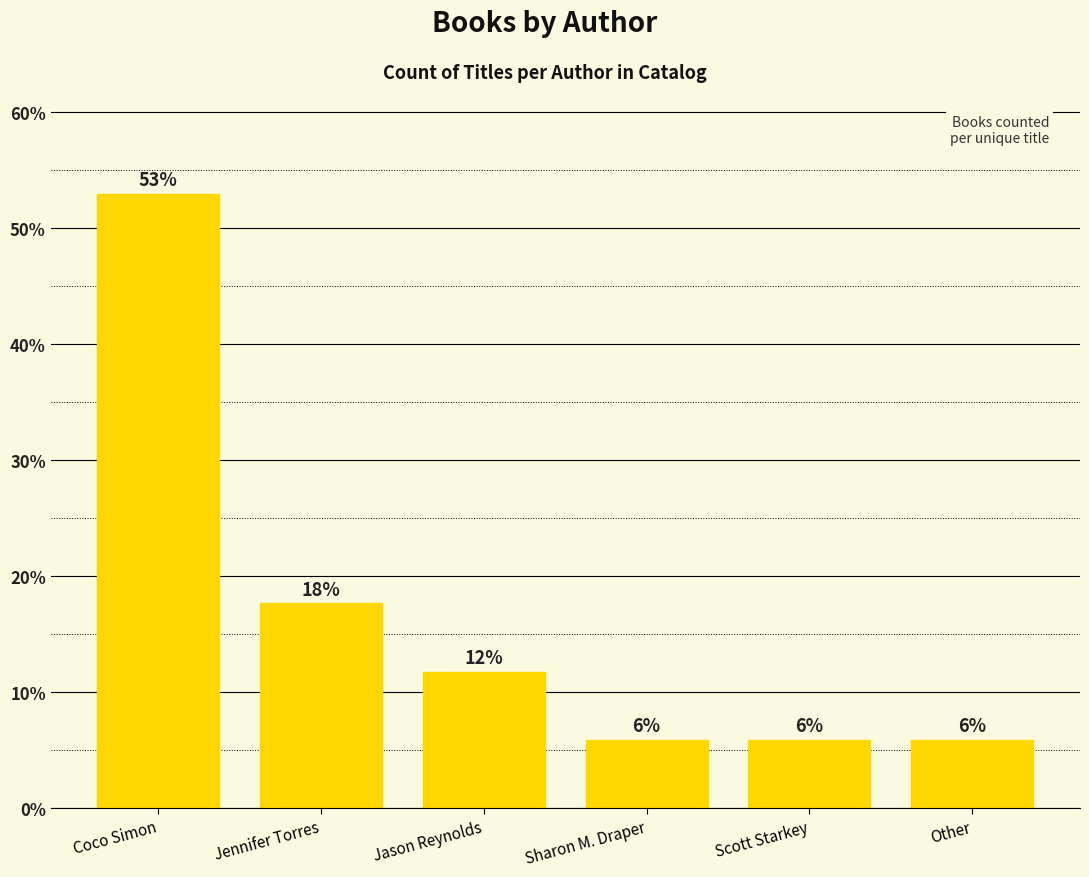

Are the bars grouped side by side (vs. stacked)?

No